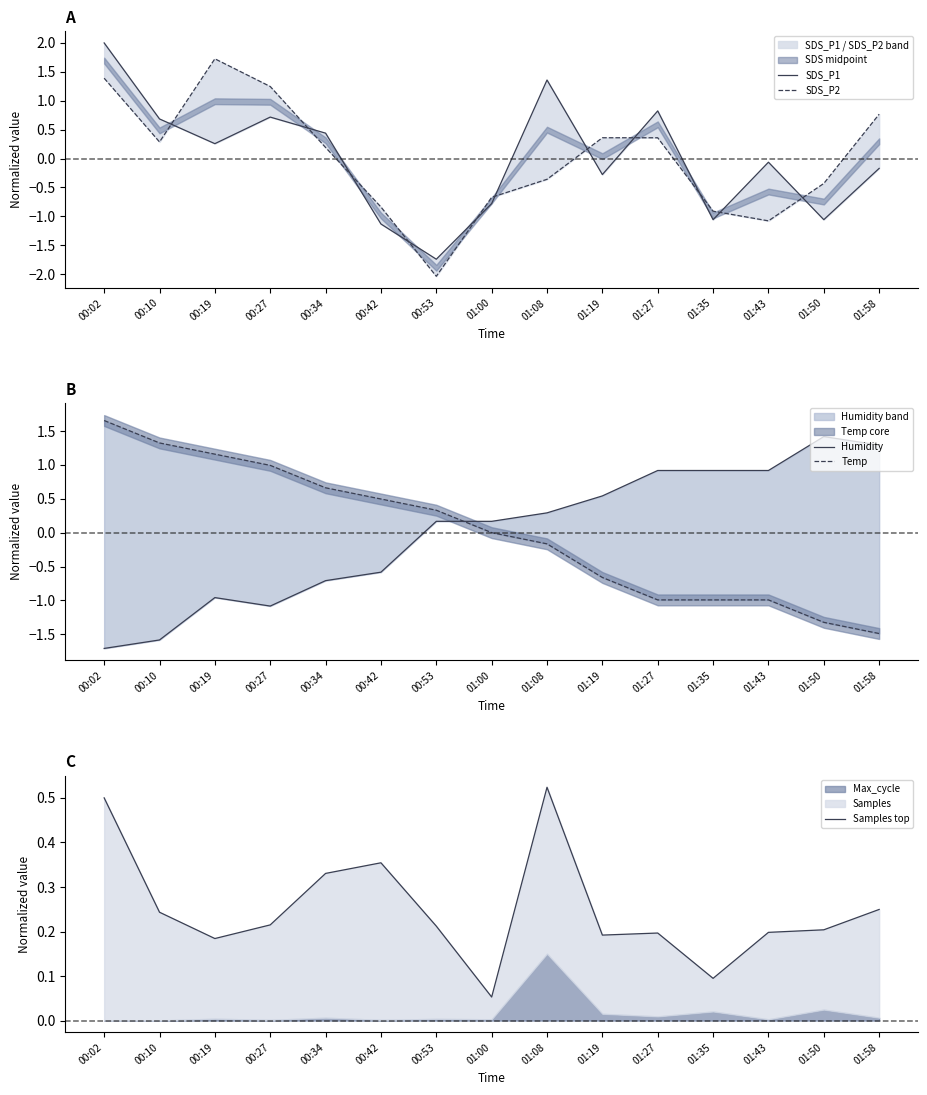

How many data points does each series have?

15